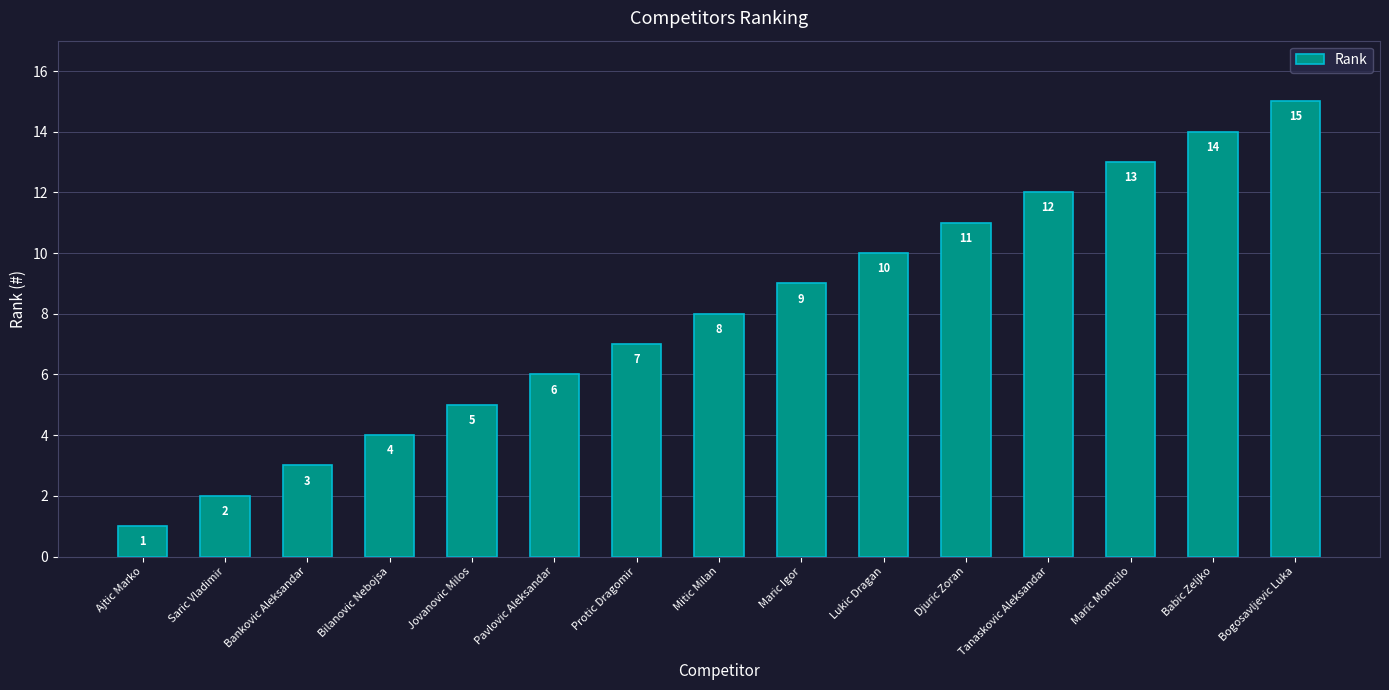

At which category does the chart reach its peak across all series?

Bogosavljevic Luka